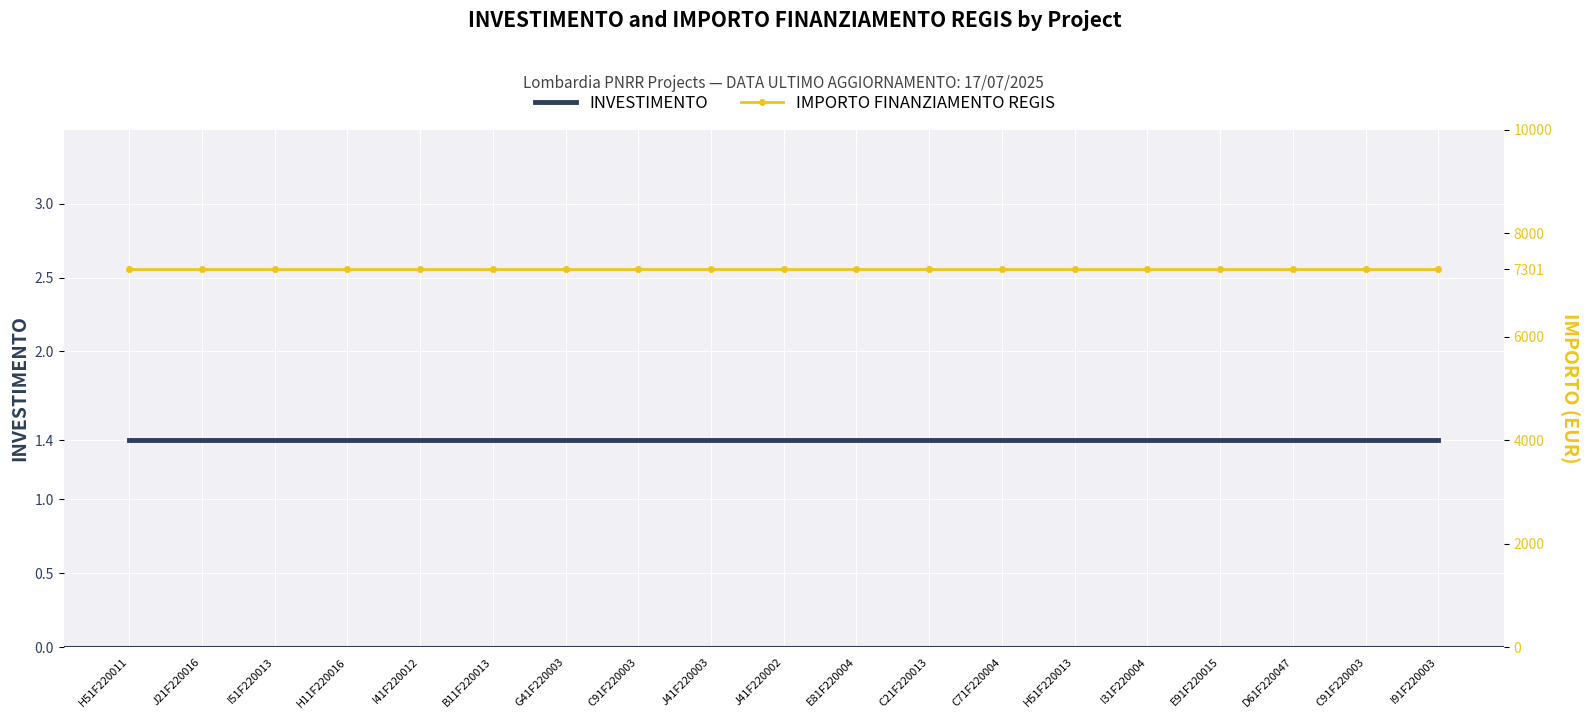

Reading left to right, what are all the values shown in this chart?

INVESTIMENTO: 1.4	1.4	1.4	1.4	1.4	1.4	1.4	1.4	1.4	1.4	1.4	1.4	1.4	1.4	1.4	1.4	1.4	1.4	1.4
IMPORTO FINANZIAMENTO REGIS: 7301.0	7301.0	7301.0	7301.0	7301.0	7301.0	7301.0	7301.0	7301.0	7301.0	7301.0	7301.0	7301.0	7301.0	7301.0	7301.0	7301.0	7301.0	7301.0